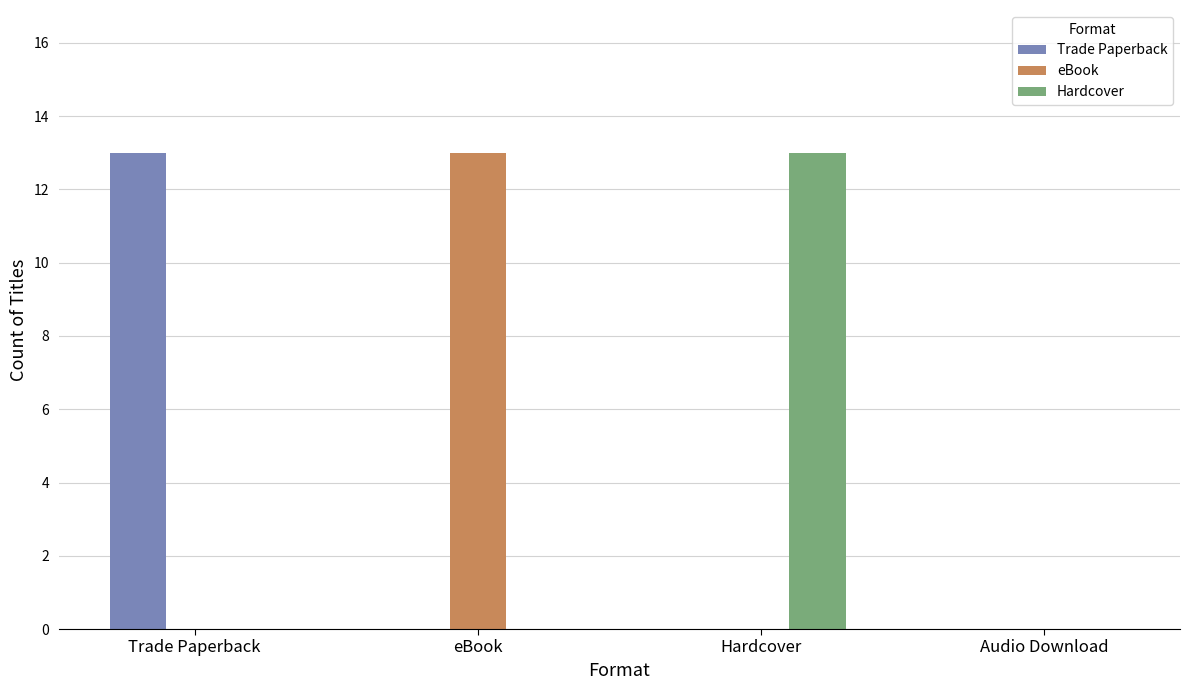

Between eBook and Audio Download, which series saw the biggest shift?

eBook